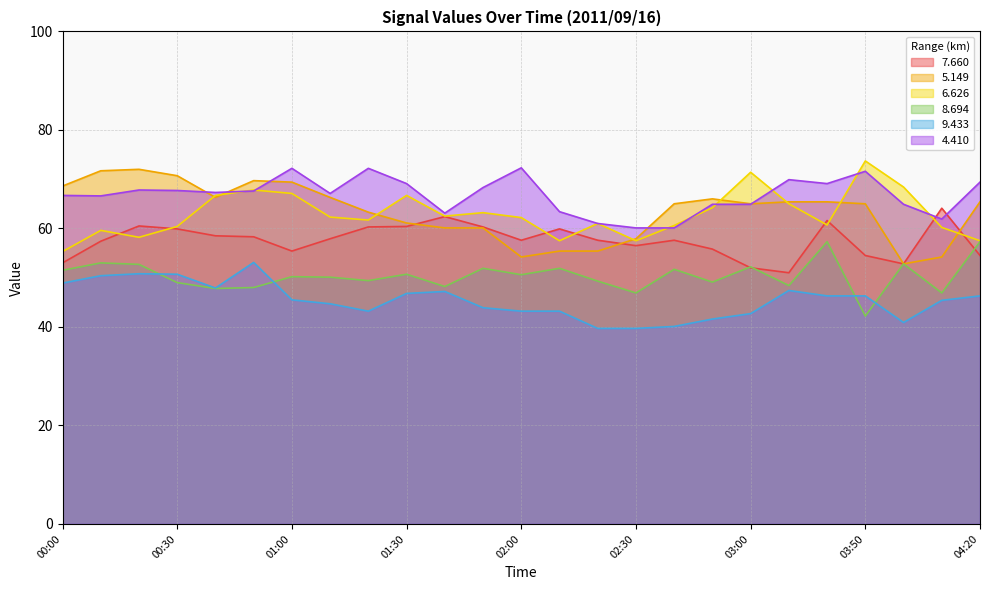

Rank the series by their maximum value, from lowest to highest.

  9.433,   8.694,   7.660,   5.149,   4.410,   6.626